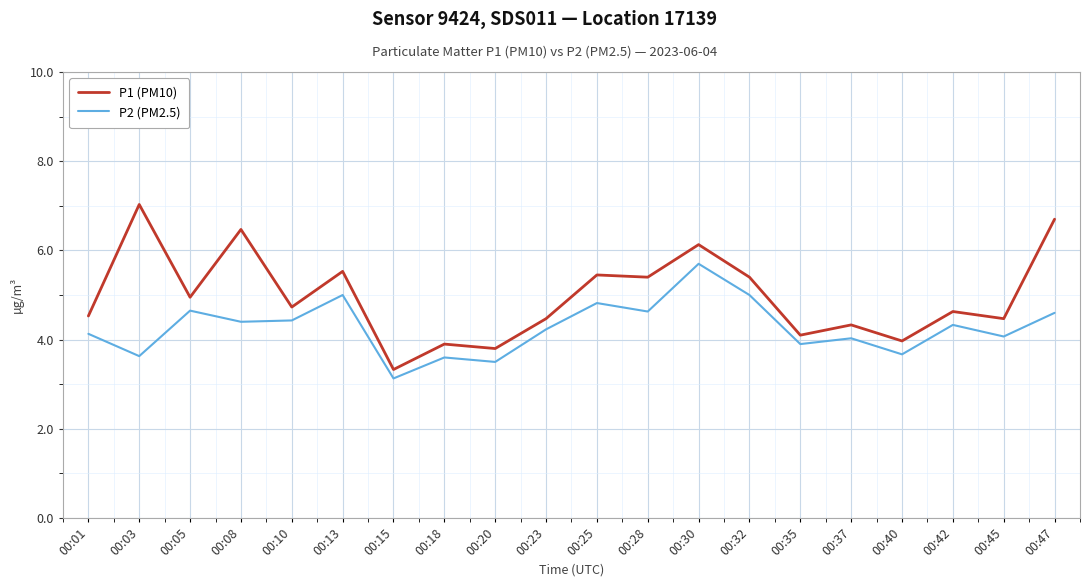

Read the P2 (PM2.5) value at 00:30.

5.7